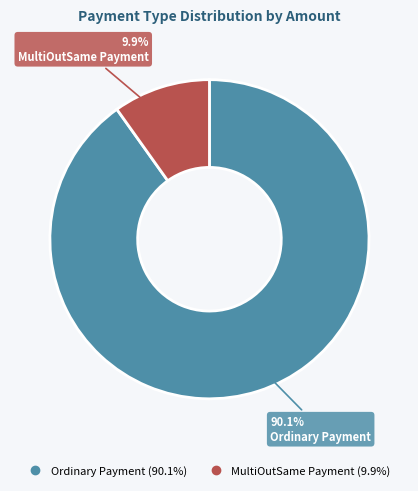

Does any single category account for the majority?

Yes